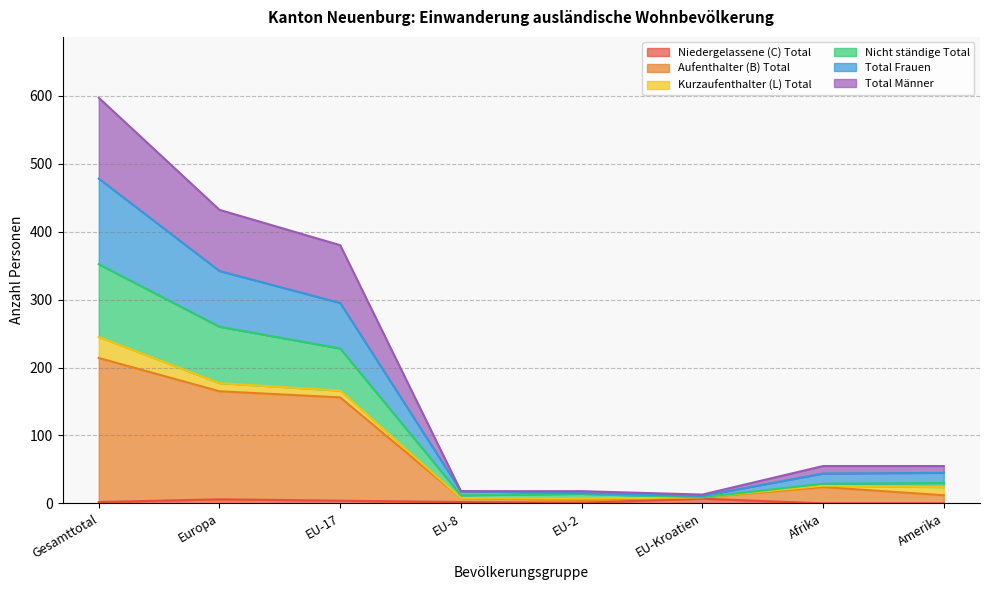

Where is the first local minimum for Total Männer?

EU-2